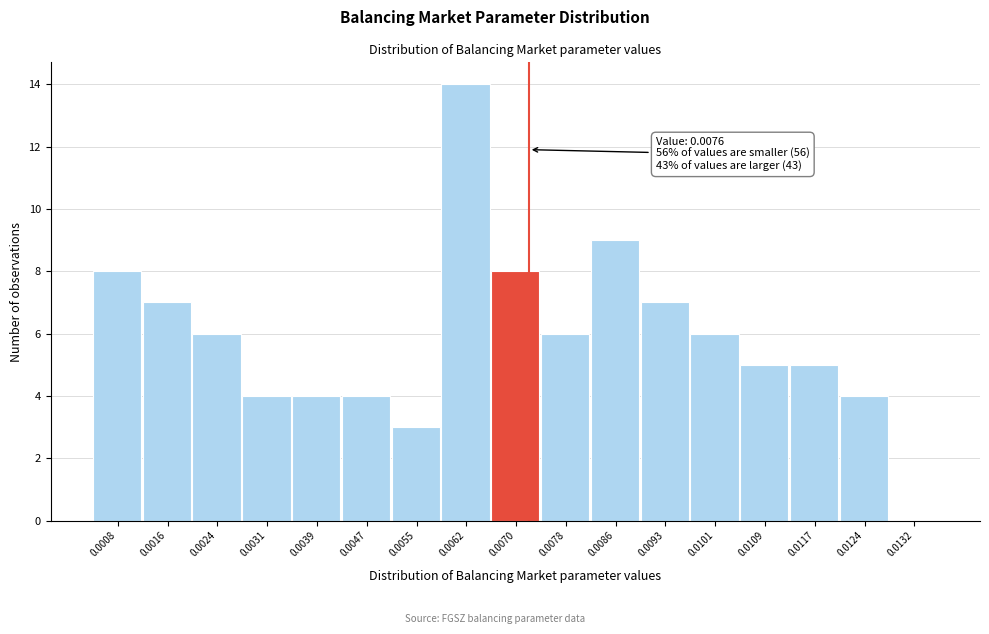

Reading left to right, transcribe all the data shown in this chart.

0.0008=8	0.0016=7	0.0024=6	0.0031=4	0.0039=4	0.0047=4	0.0055=3	0.0062=14	0.0070=8	0.0078=6	0.0086=9	0.0093=7	0.0101=6	0.0109=5	0.0117=5	0.0124=4	0.0132=0